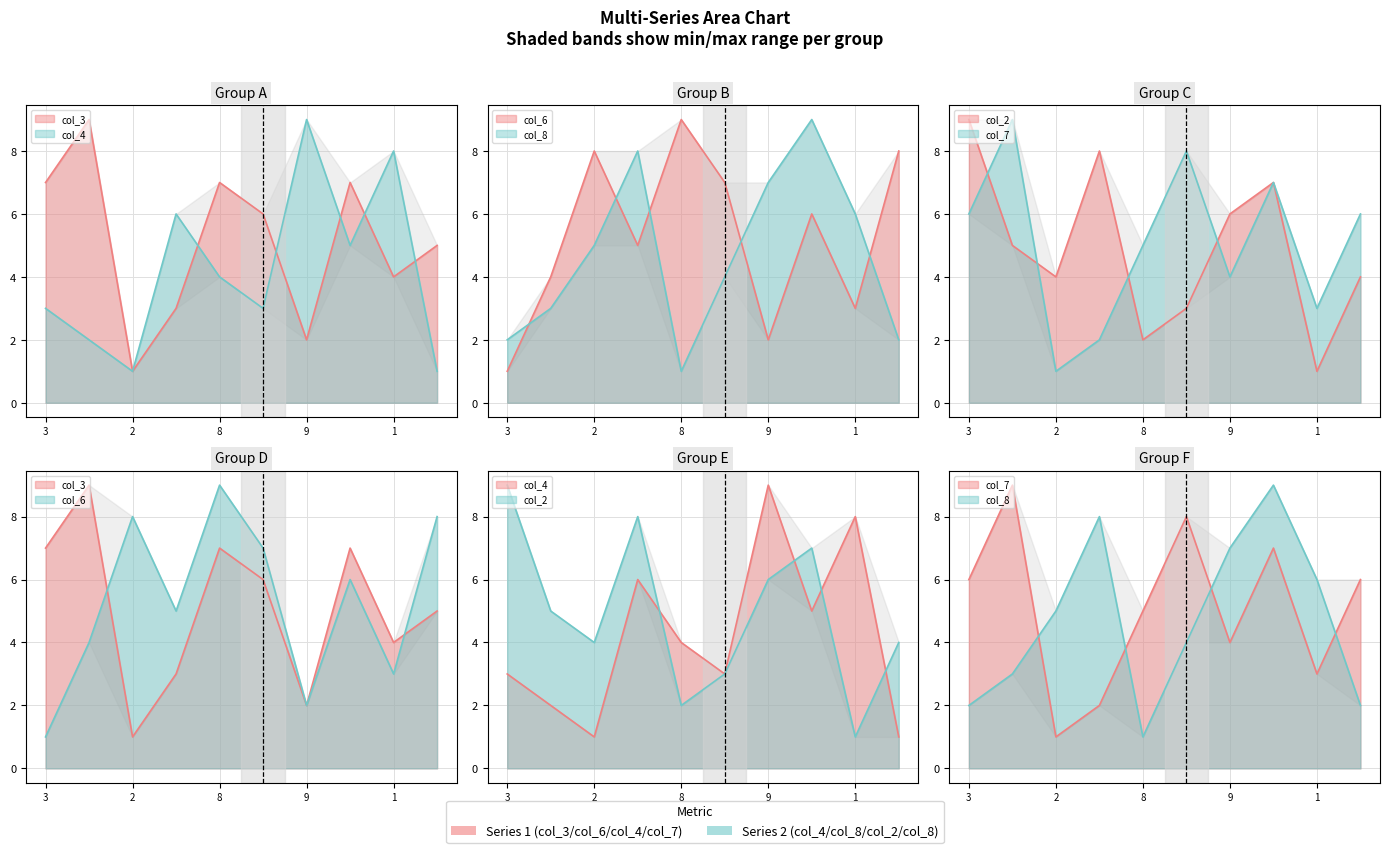

What is the difference between the highest and lowest values at 5?

5